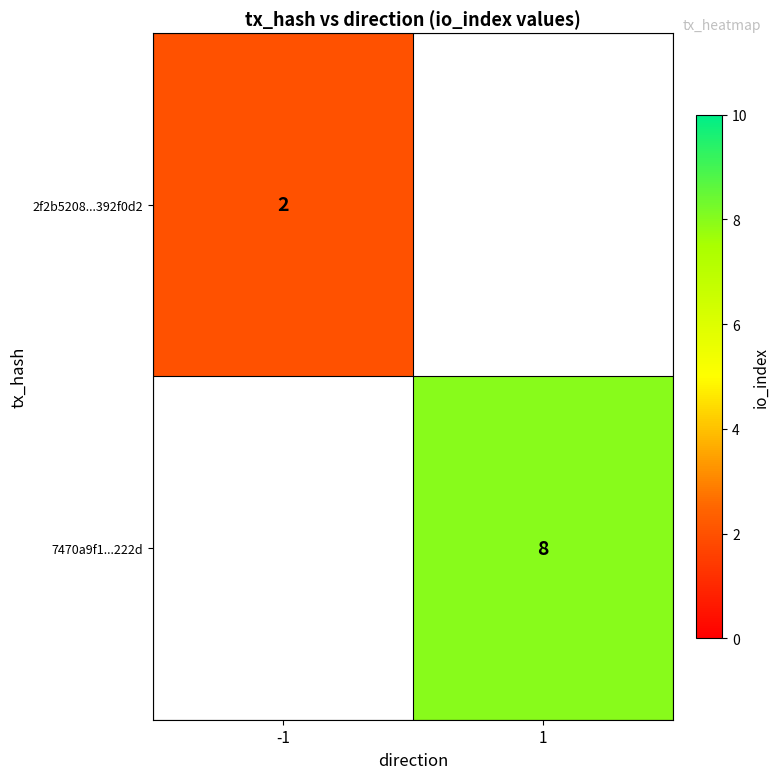

The value of 7470a9f1...222d at 1 is 8. True or false?

True